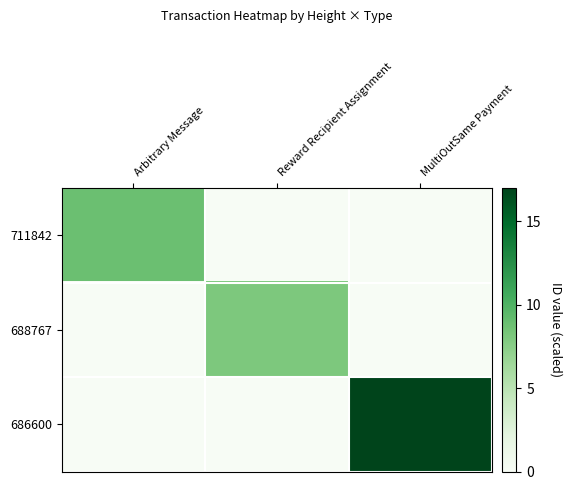

Which series has the largest total across all categories?

686600